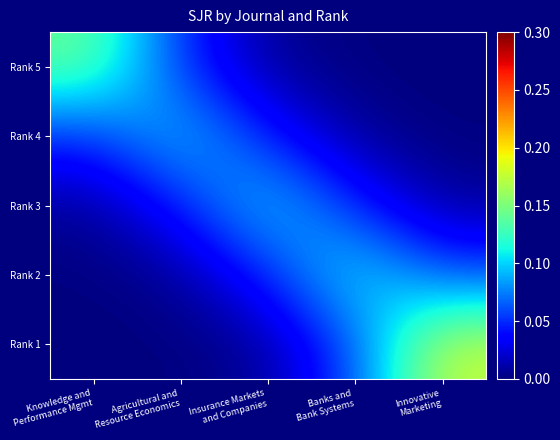

How many distinct data groups are displayed?

5